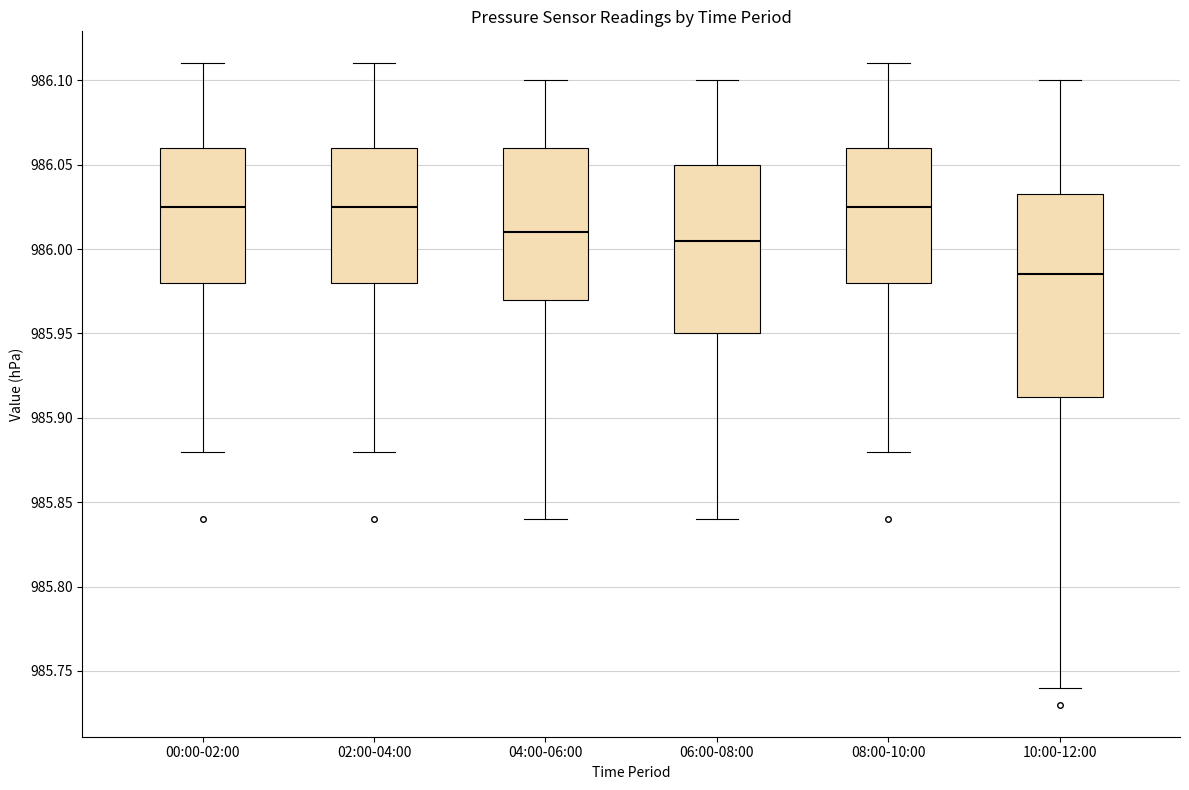

Comparing the boxes themselves (not the whiskers), which one is the tallest?

10:00-12:00